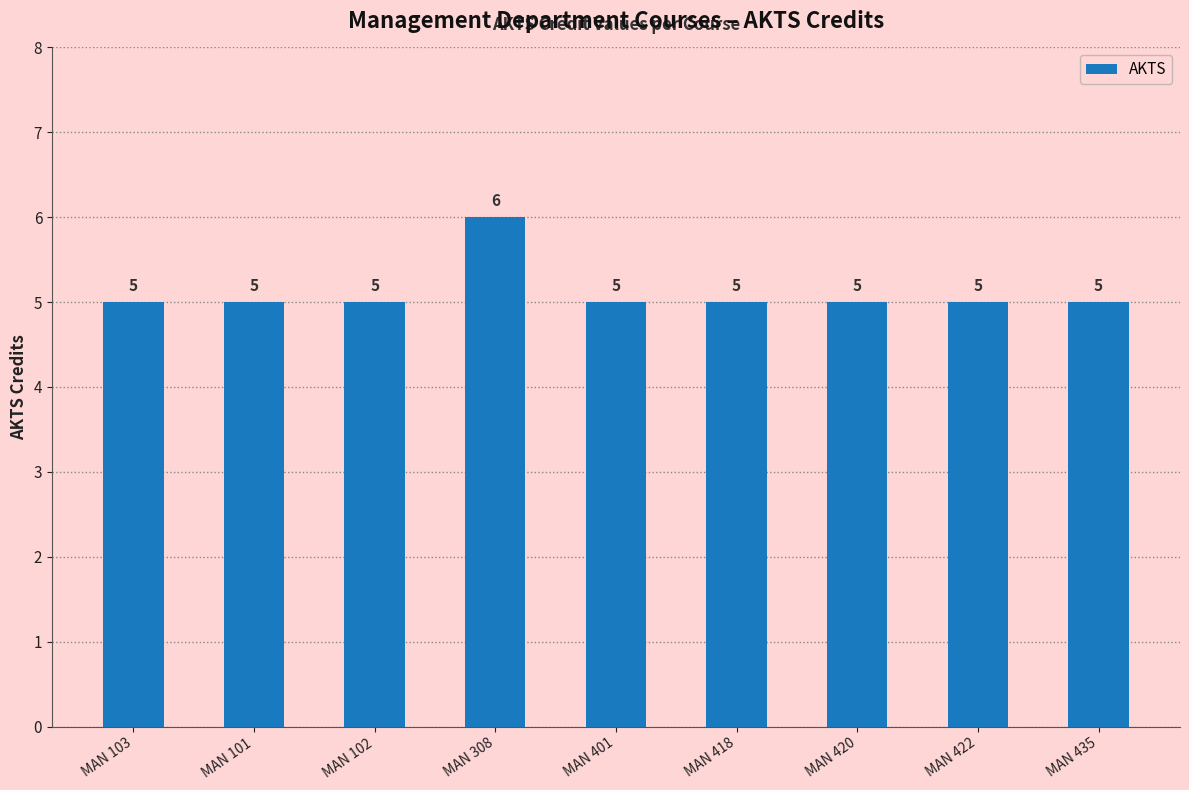

What is the minimum value shown in the chart?

5